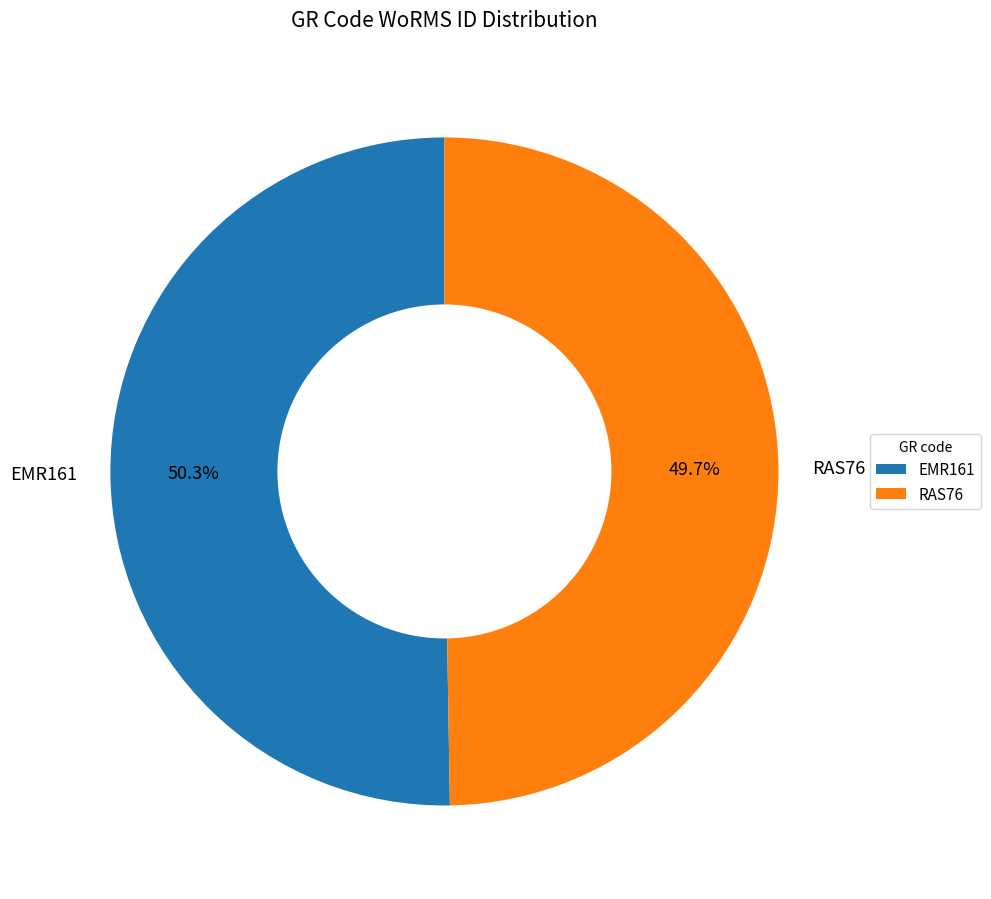

Which slice is the largest?

EMR161